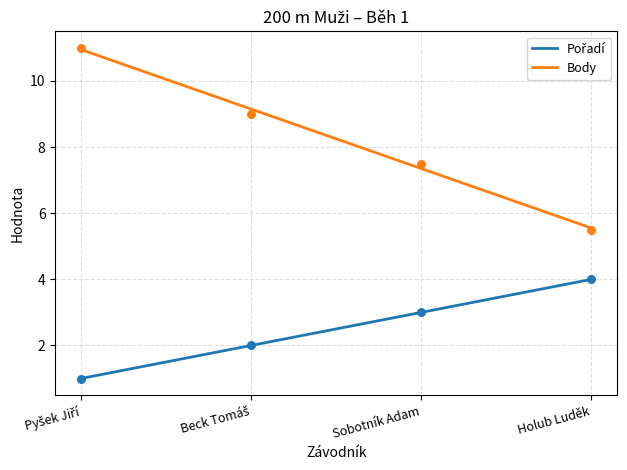

At which category is the sum across all series the highest?

Pyšek Jiří